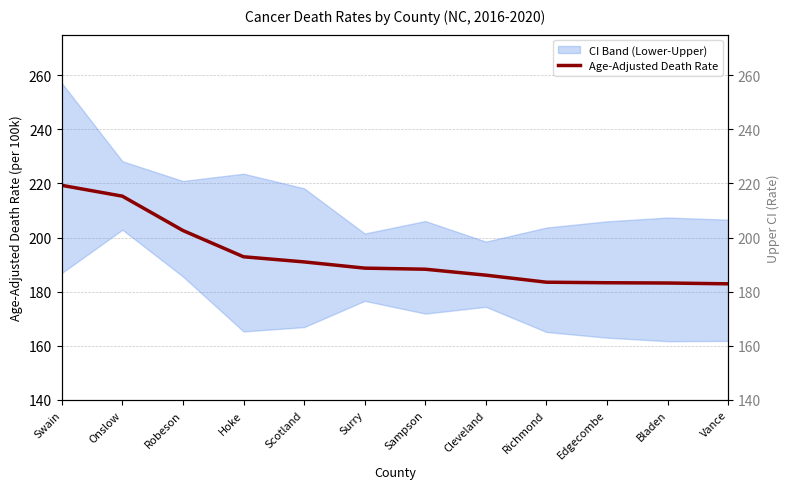

Is this an area chart (filled region under the line)?

No